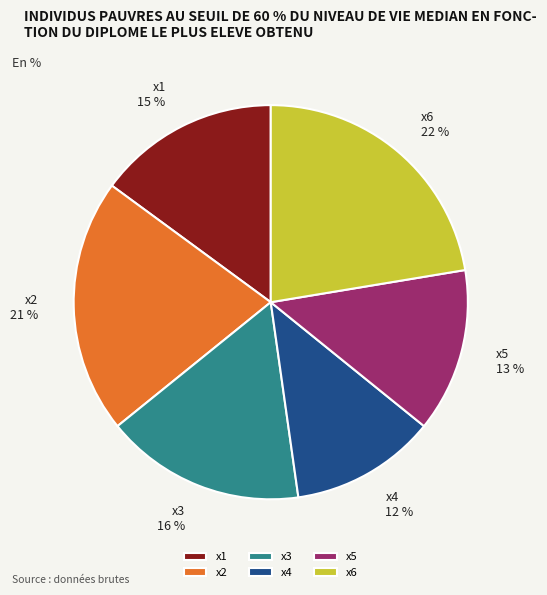

Count the number of slices in the pie.

6